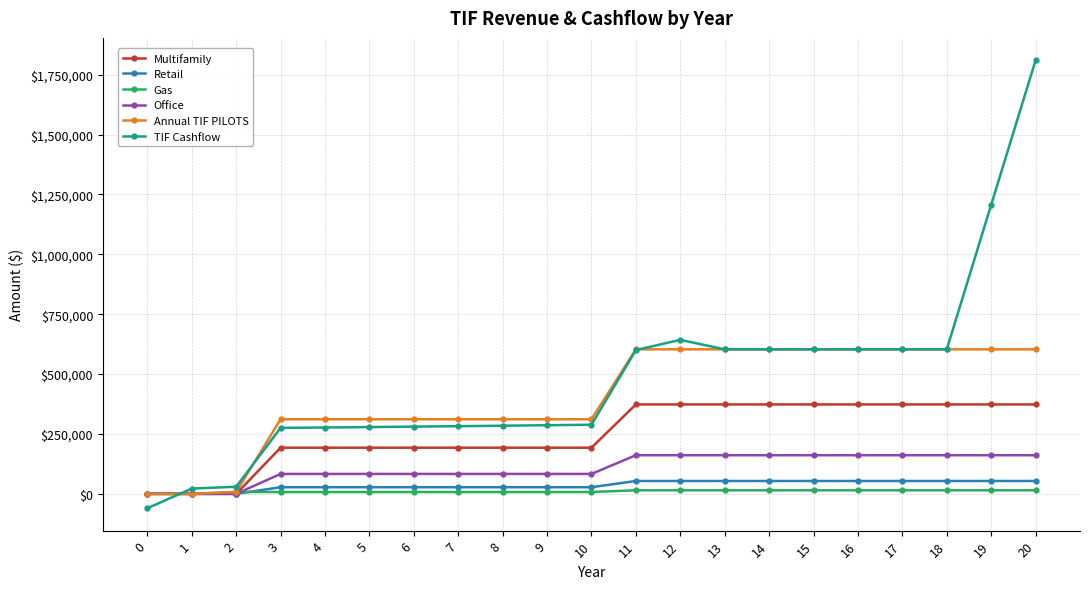

Between 19 and 20, which series saw the biggest shift?

TIF Cashflow